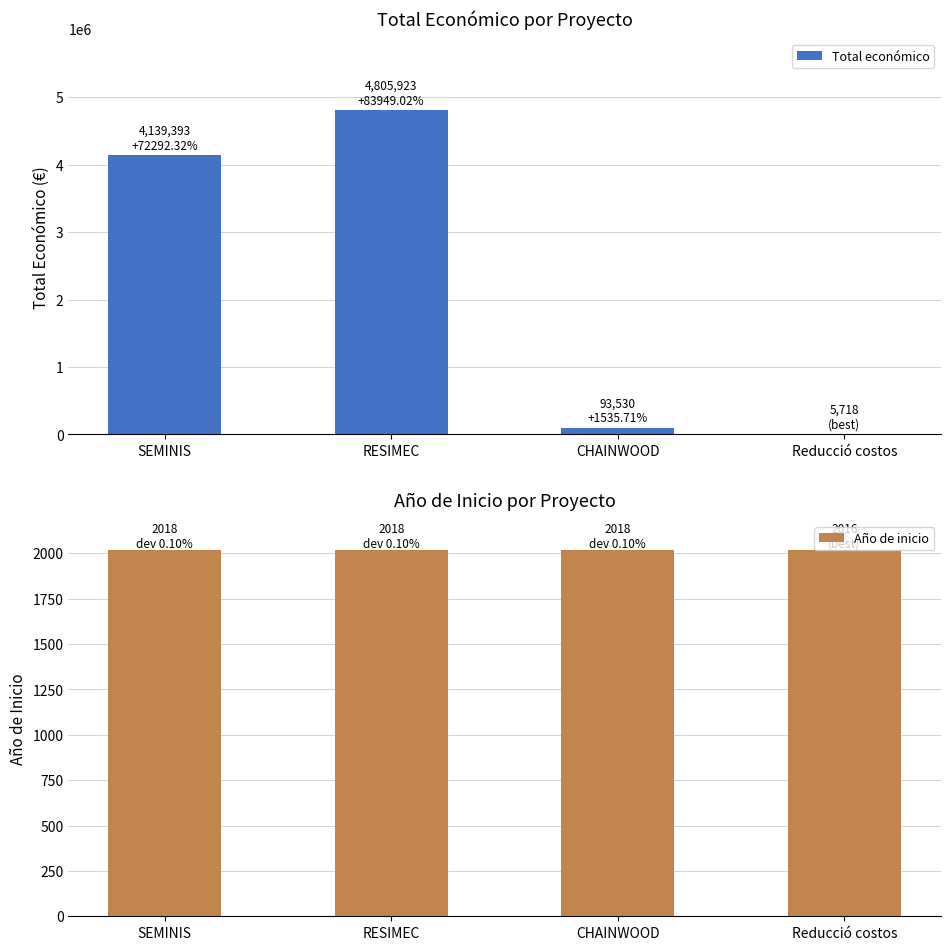

What are all the series names shown in the legend?

Total económico, Año de inicio